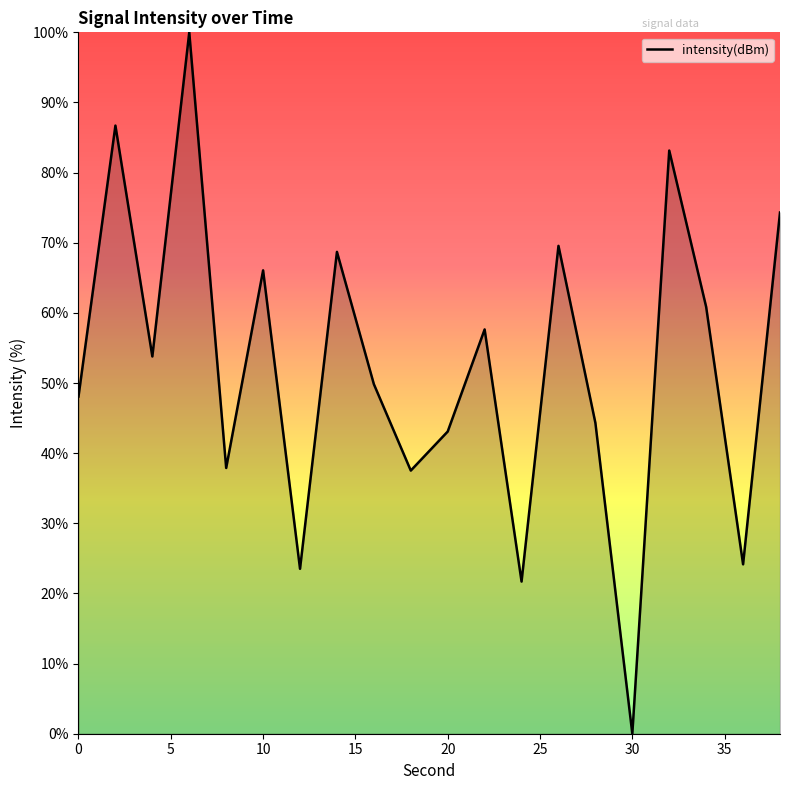

What is the greatest value displayed?

100.0